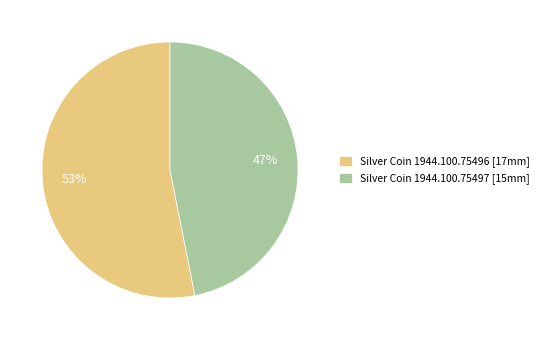

Approximately how many times larger is the value at Silver Coin 1944.100.75496 [17mm] compared to Silver Coin 1944.100.75497 [15mm]?

1.1